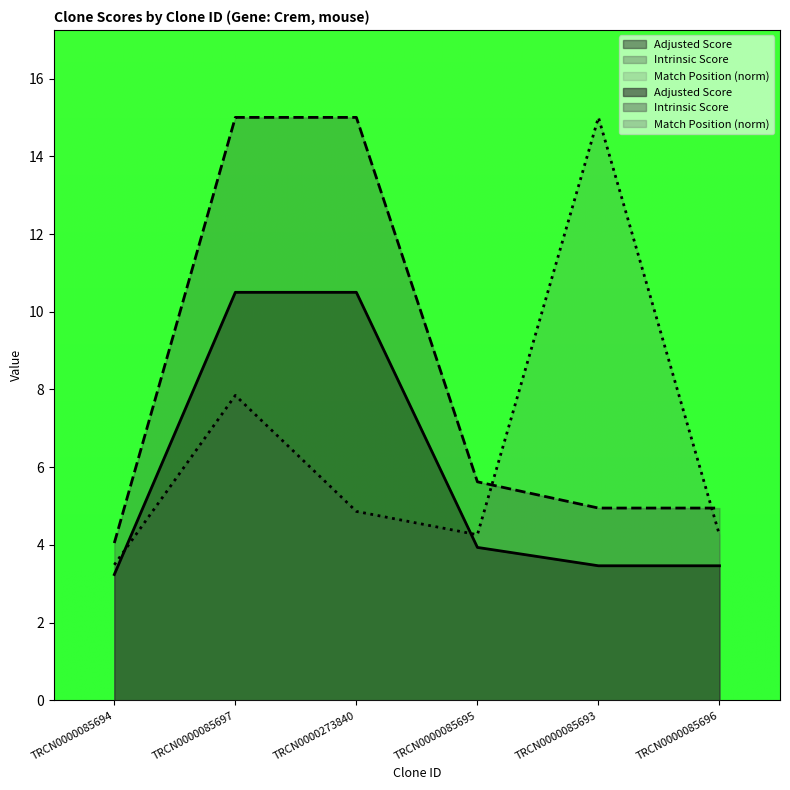

The Intrinsic Score series shows 8.4 at TRCN0000085695. True or false?

False